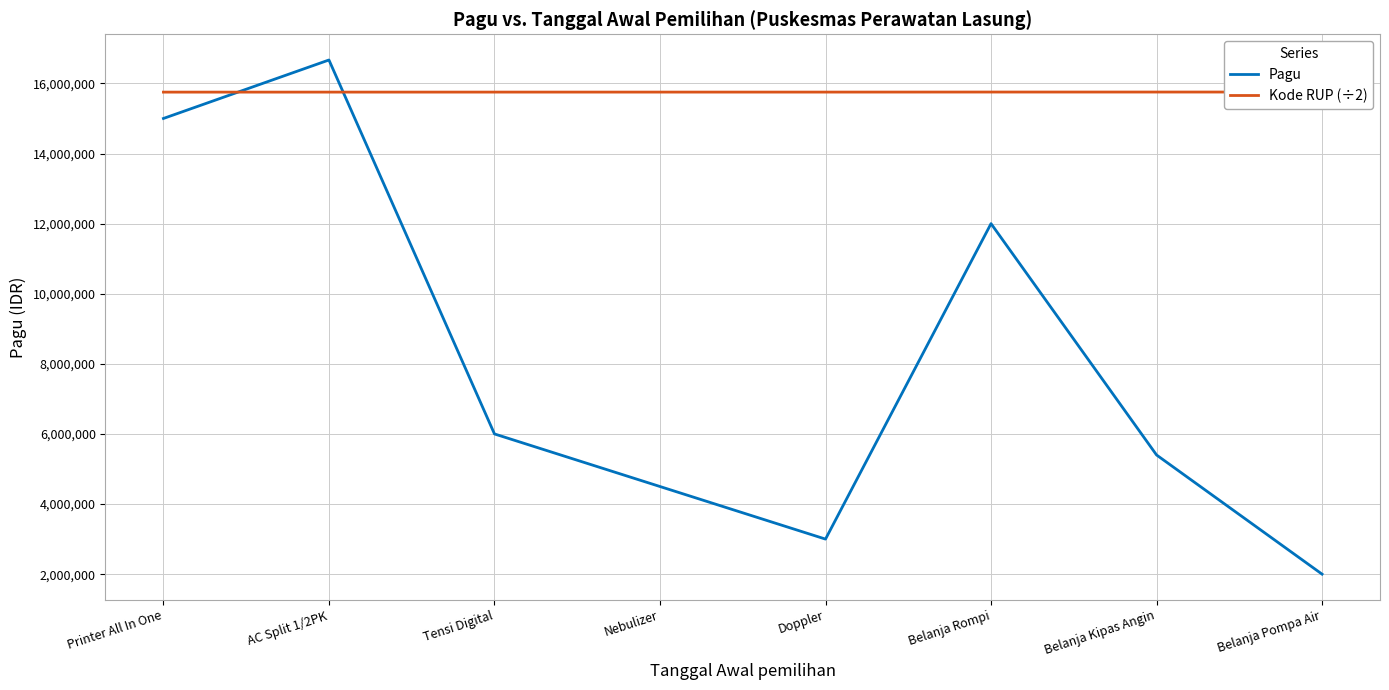

At which category does Pagu reach its first local peak?

AC Split 1/2PK